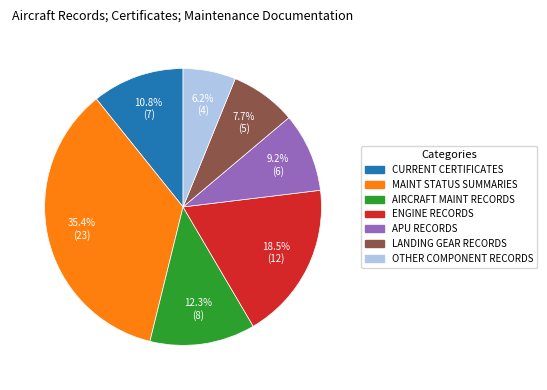

Does any single category account for the majority?

No